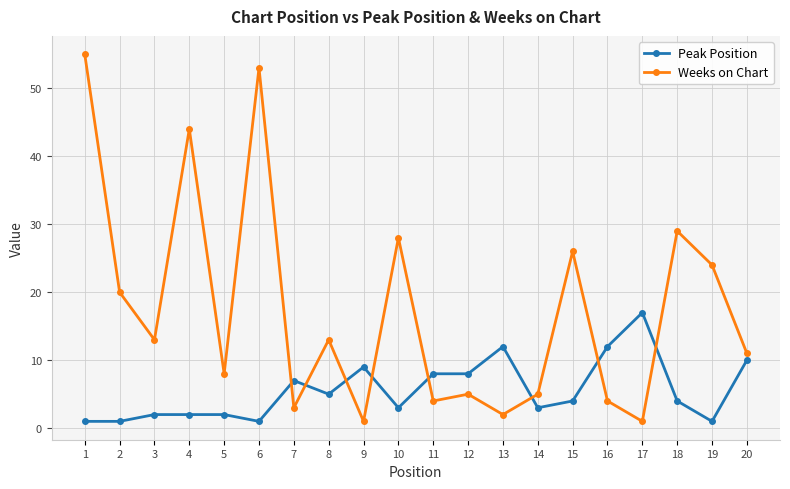

Which series ends up on top after the final intersection of Weeks on Chart and Peak Position?

Weeks on Chart